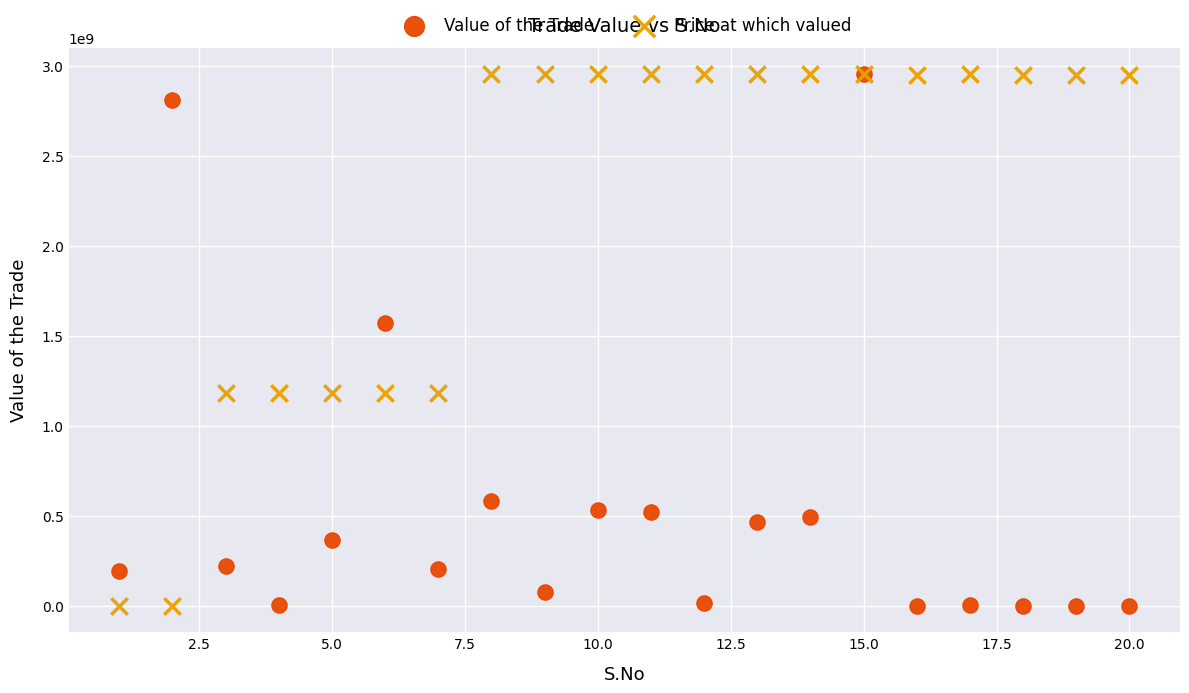

What are all the series names shown in the legend?

Value of the Trade, Price at which valued